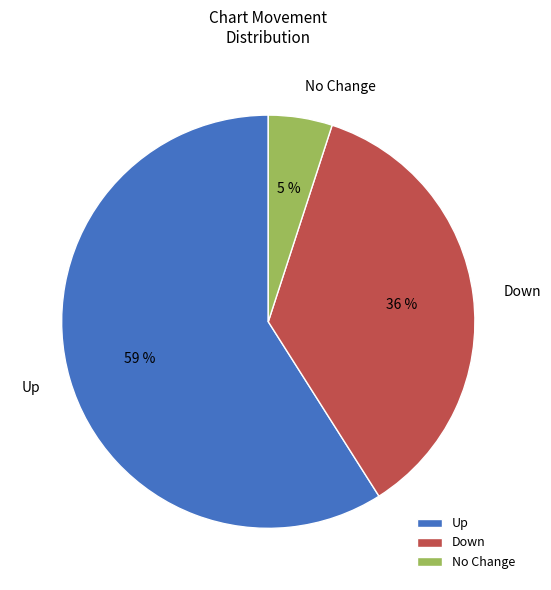

What is the smallest slice in the pie chart?

No Change